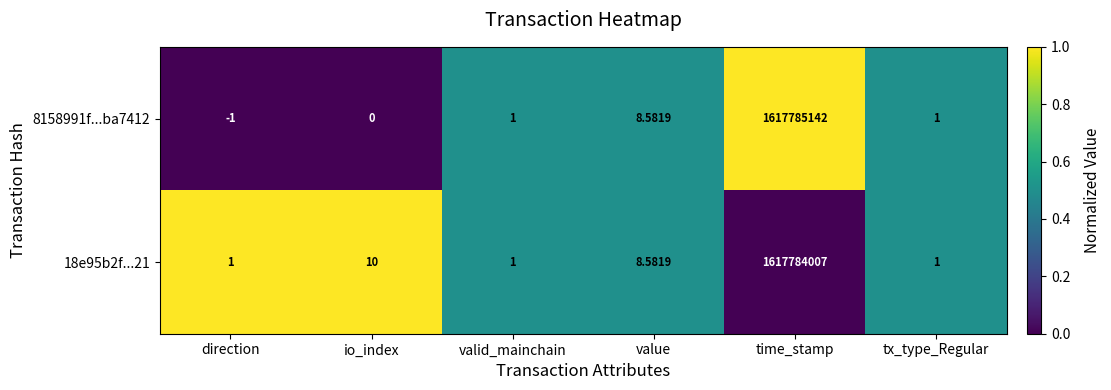

At which label is 18e95b2f...21 closest to 808892004?

io_index